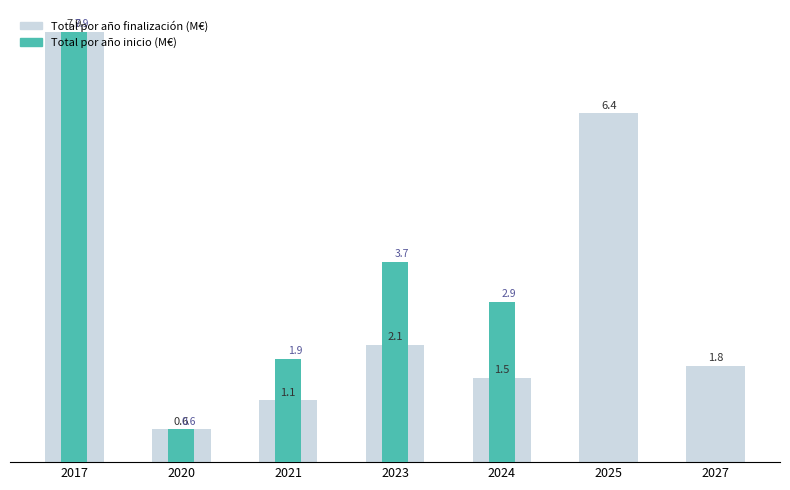

Reading left to right, what are all the values shown in this chart?

Total por año finalización: 2017=7.9	2020=0.6	2021=1.1	2023=2.1	2024=1.5	2025=6.4	2027=1.8
Total por año inicio: 2017=7.9	2020=0.6	2021=1.9	2023=3.7	2024=2.9	2025=0.0	2027=0.0